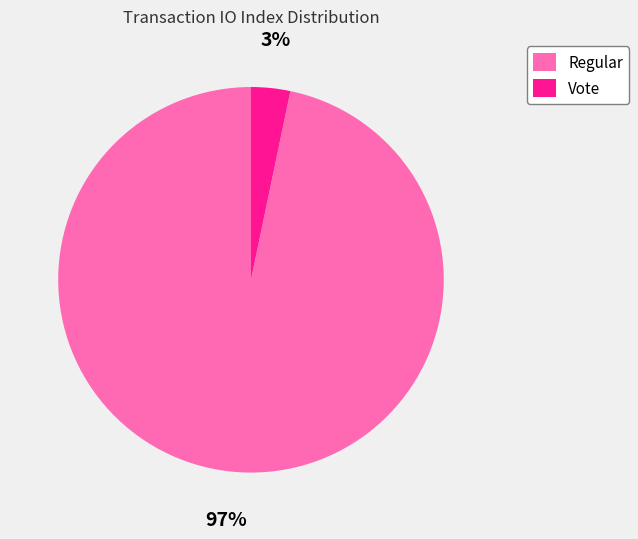

To the nearest percent, what percentage of the pie is Regular?

97%